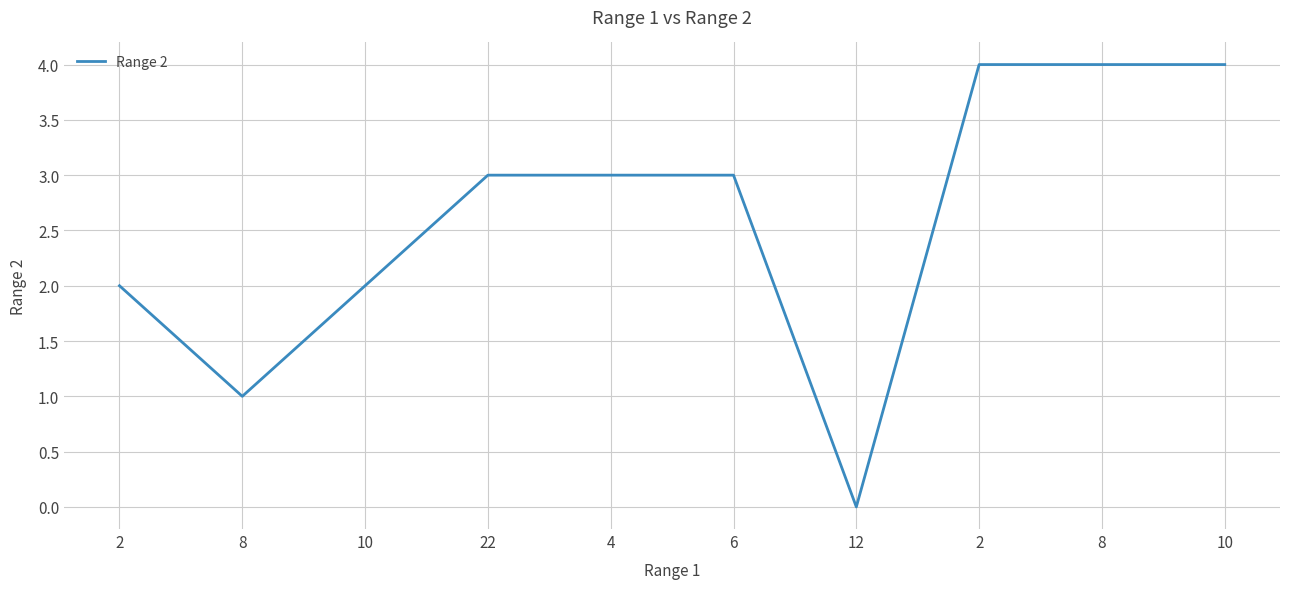

Is this an area chart (filled region under the line)?

No